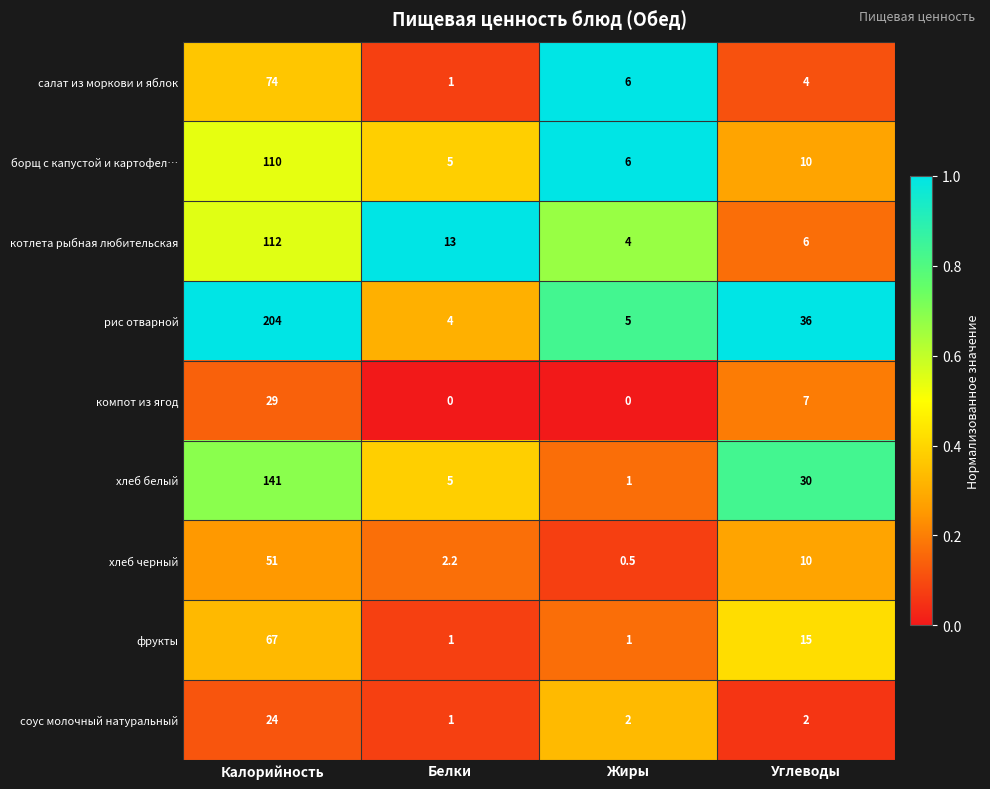

What is the difference between the highest and lowest values at Белки?

13.0